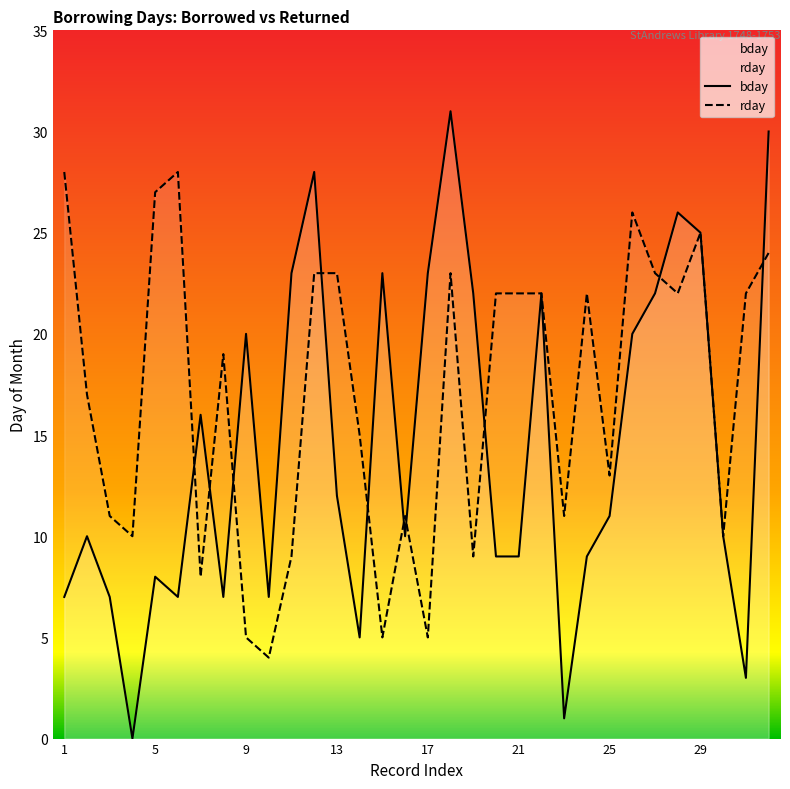

True or false: bday has more than 0 points higher than both neighbors.

True